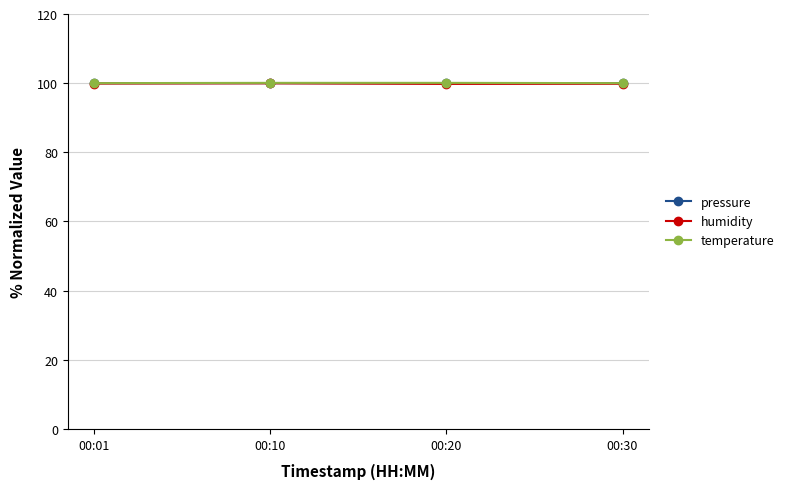

Is this an area chart (filled region under the line)?

No